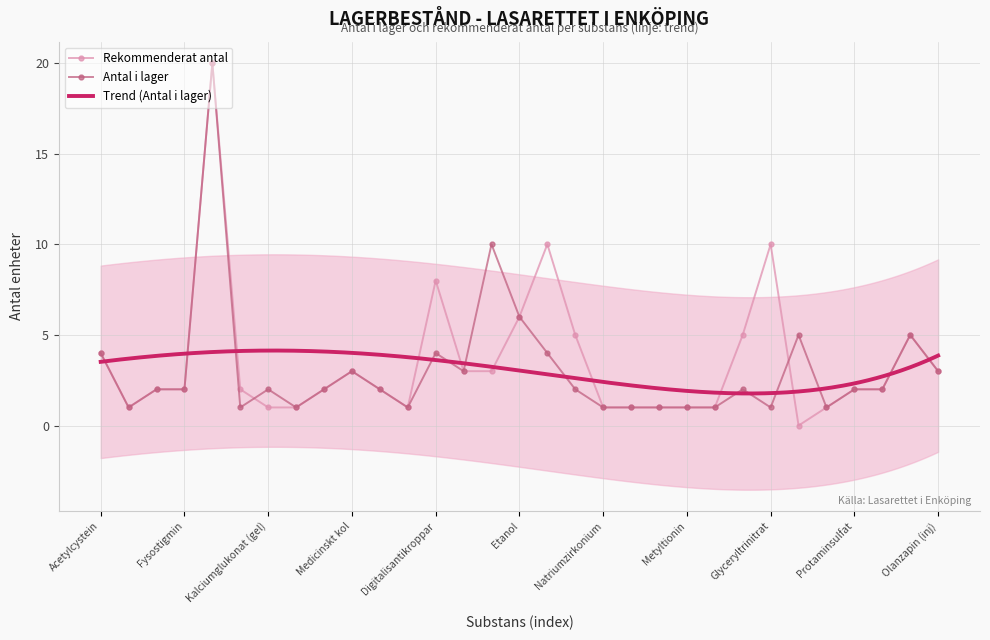

What position from the right is 2?

29